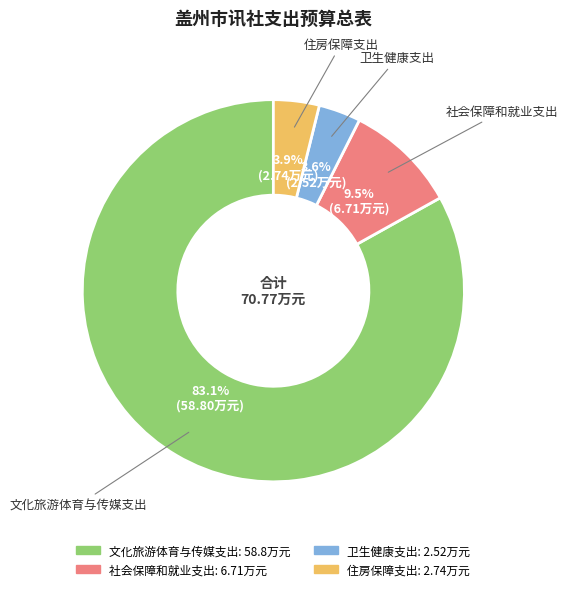

Between 文化旅游体育与传媒支出 and 住房保障支出, which is larger?

文化旅游体育与传媒支出